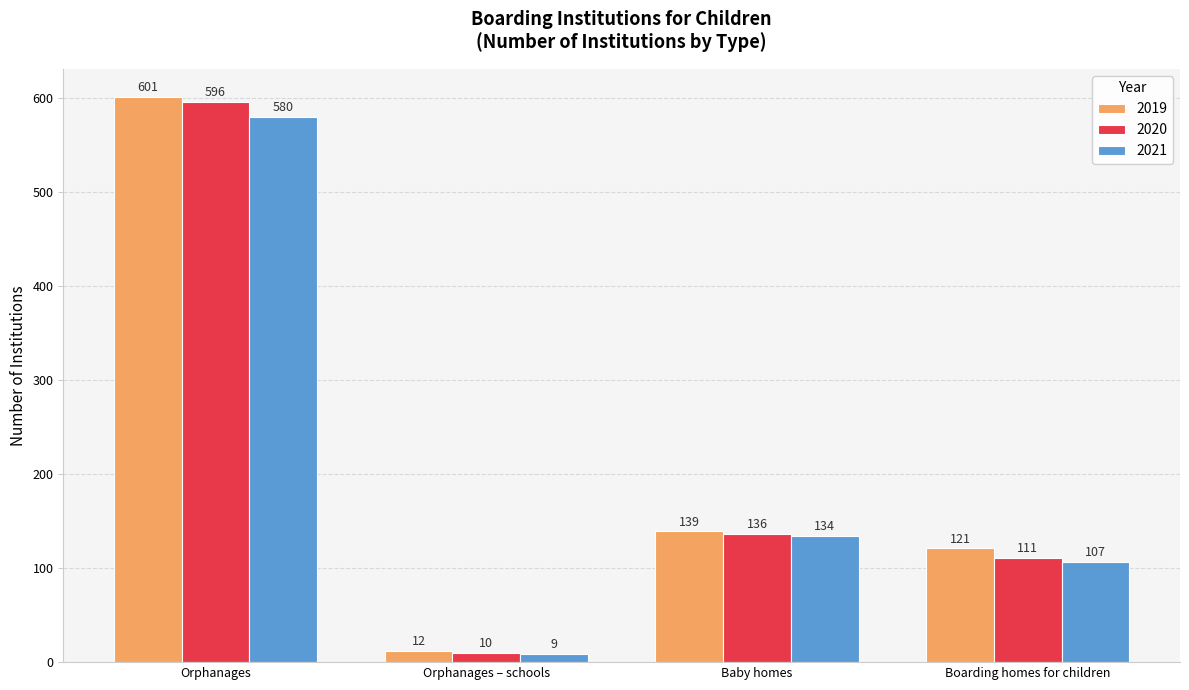

What is the label of the 2nd bar from the left?

Orphanages – schools